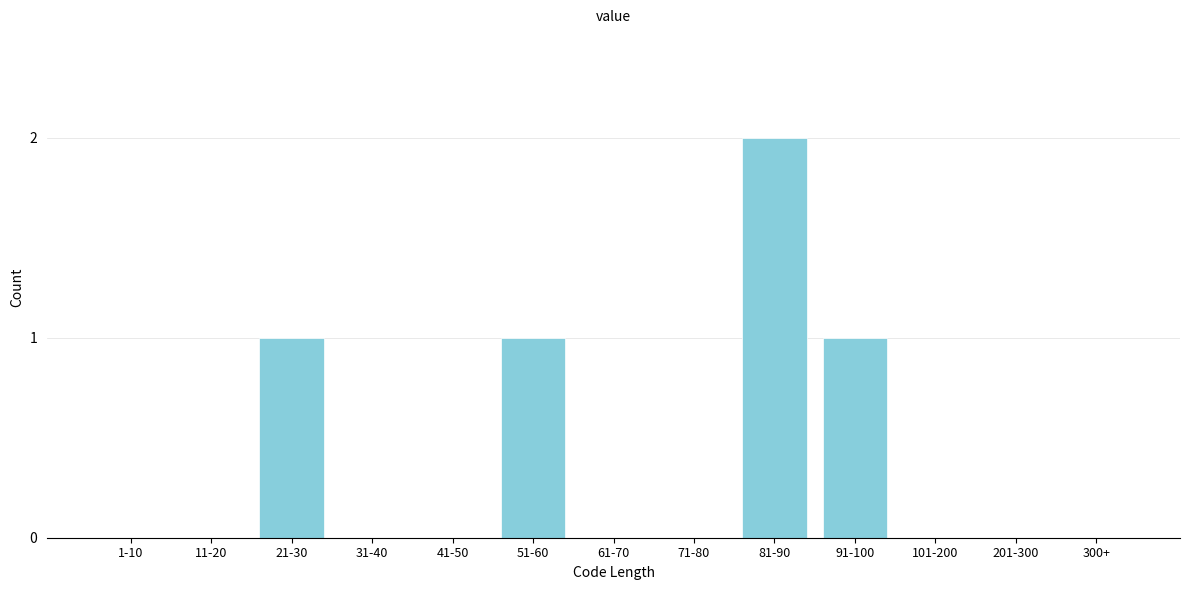

Reading left to right, transcribe all the data shown in this chart.

1-10=0	11-20=0	21-30=1	31-40=0	41-50=0	51-60=1	61-70=0	71-80=0	81-90=2	91-100=1	101-200=0	201-300=0	300+=0